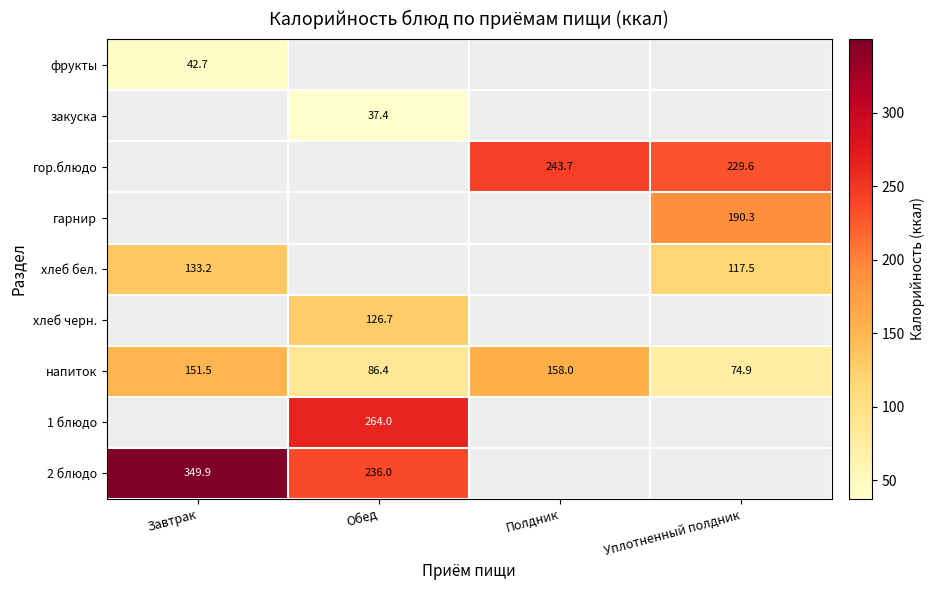

Is the value of хлеб черн. at Обед greater than the value of напиток at Полдник?

No